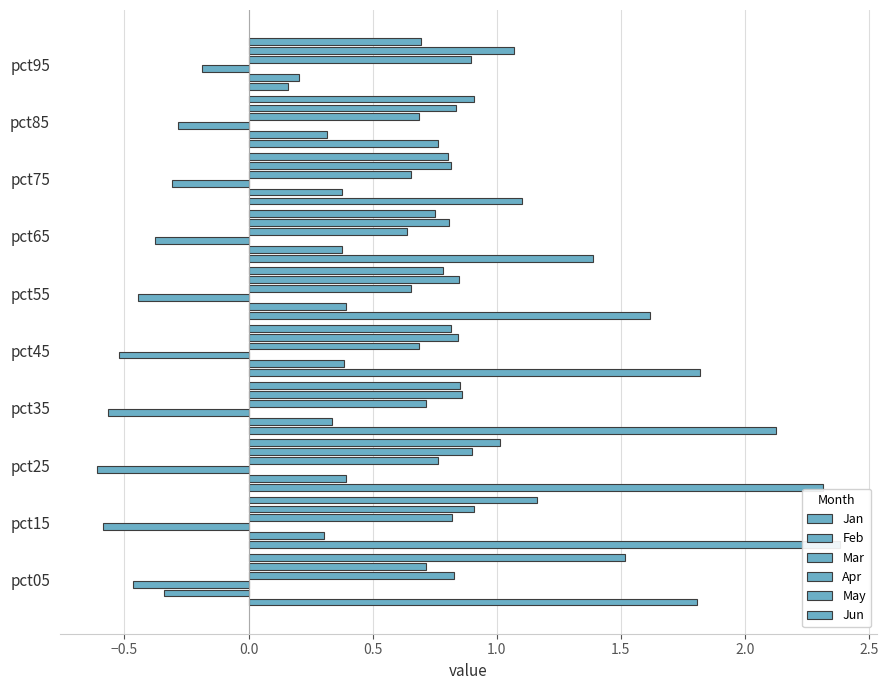

What is the average value of the Feb series?

0.3